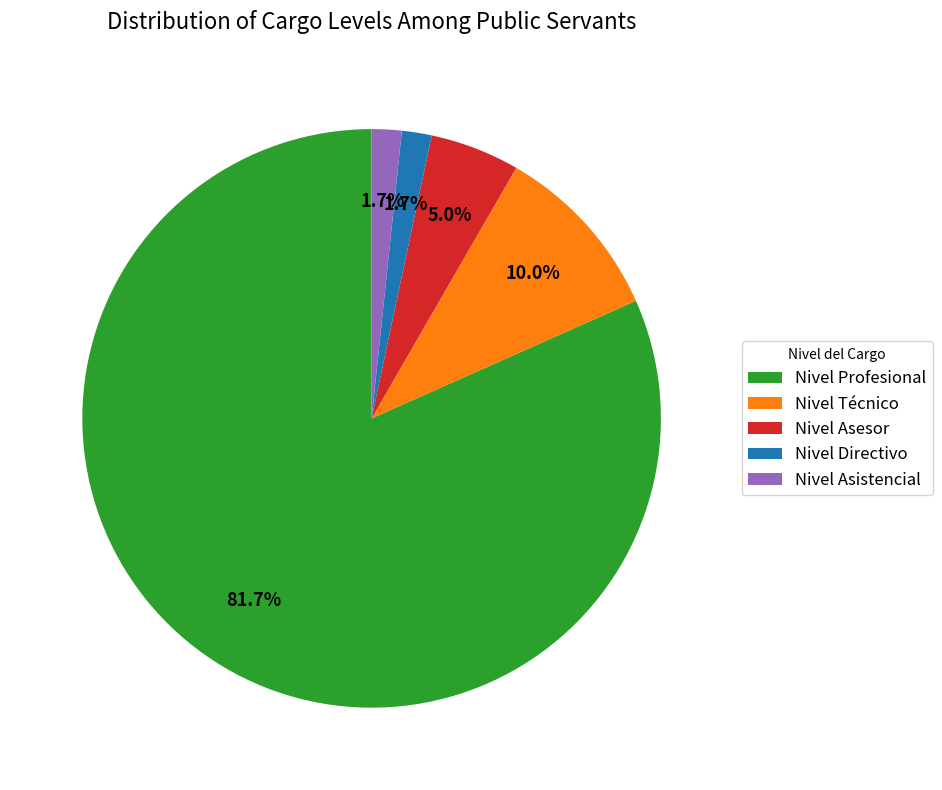

To the nearest percent, what is the difference between the Nivel Asesor and Nivel Técnico slice percentages?

5%